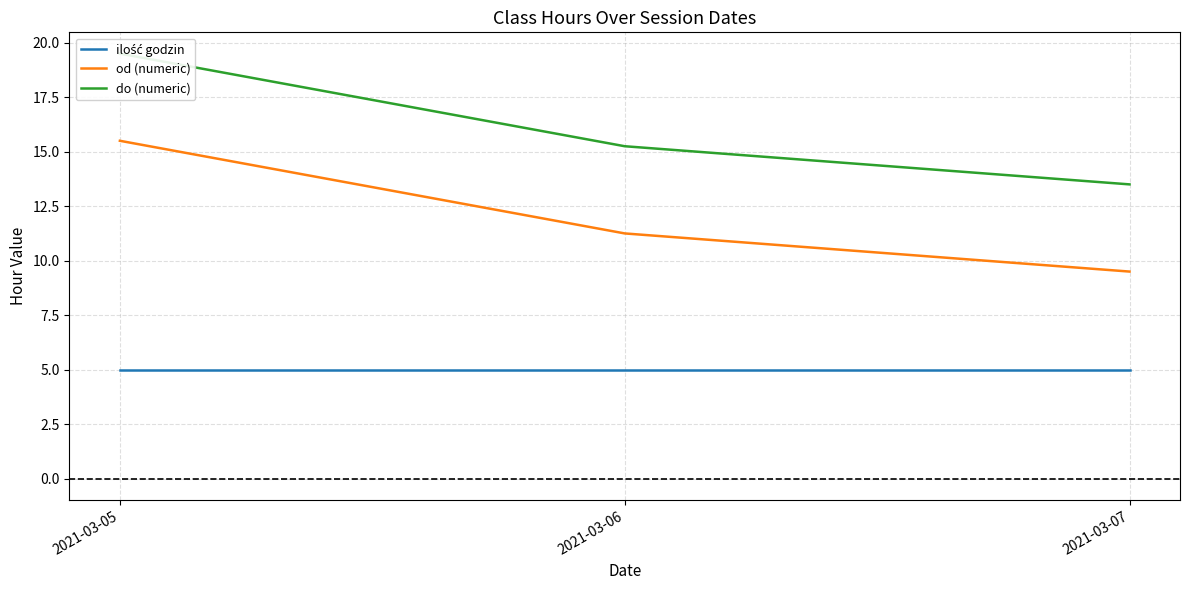

How many lines are shown in the chart?

3